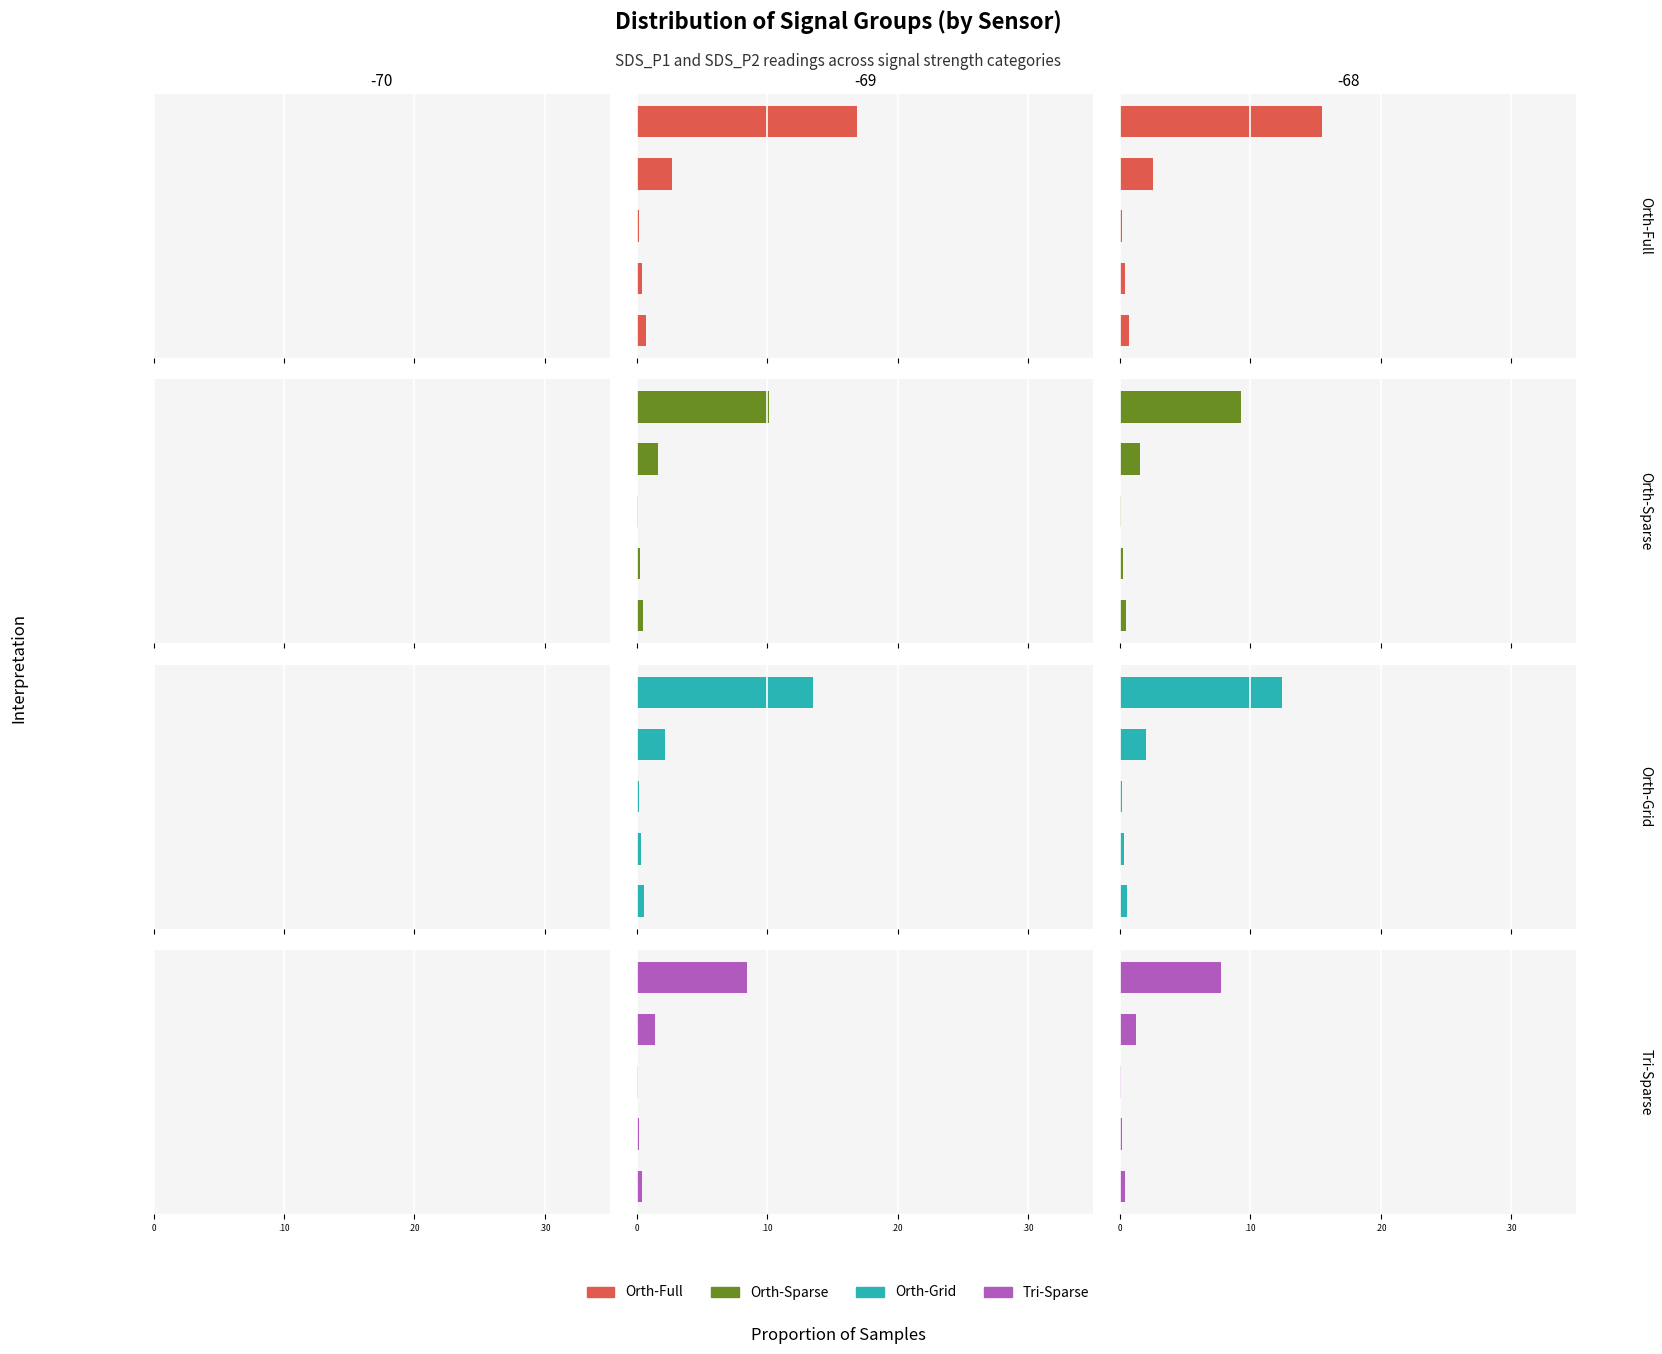

Which series changed the most between .10 and 4?

Orth-Full